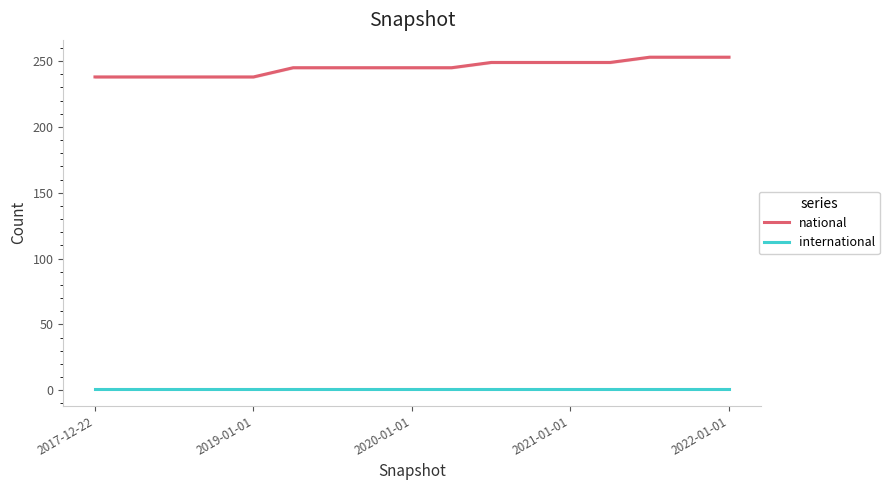

True or false: national has more than 2 points higher than both neighbors.

False